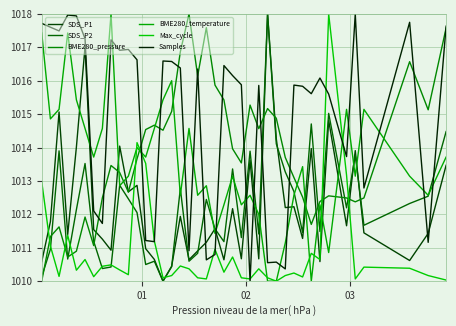

Which series has the largest total across all categories?

Samples